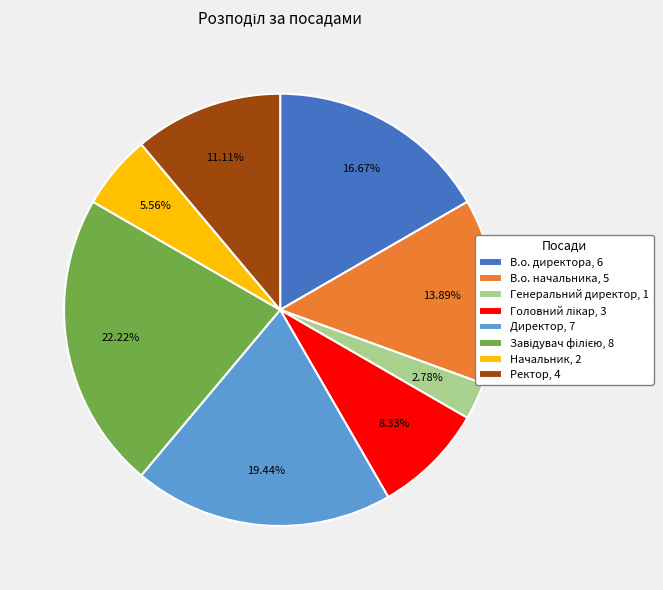

Is there a majority slice in this chart?

No